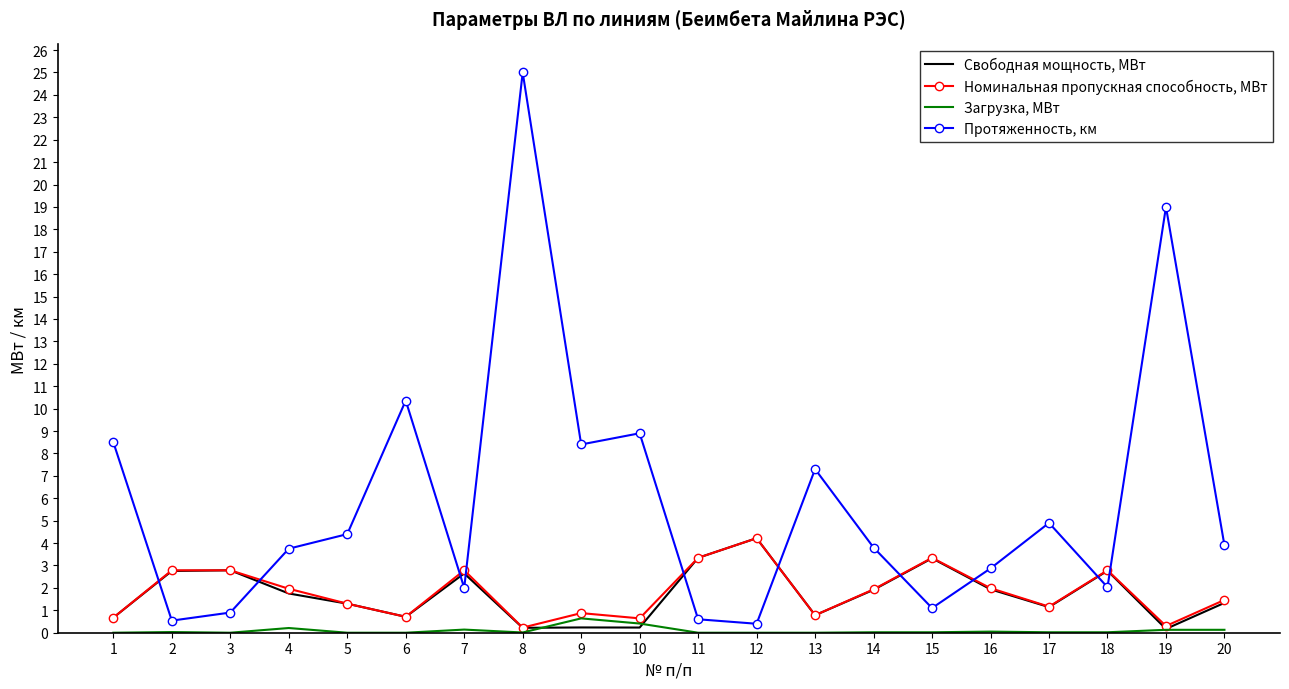

What is the total value across all series at 8?

25.5